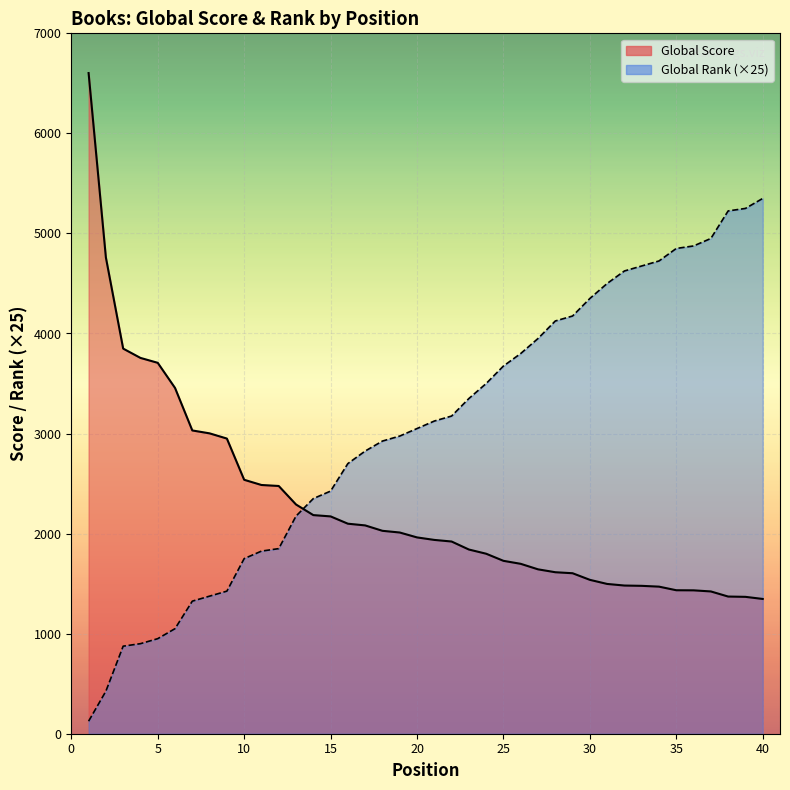

How many values in the Global Score series are below 1962?

20